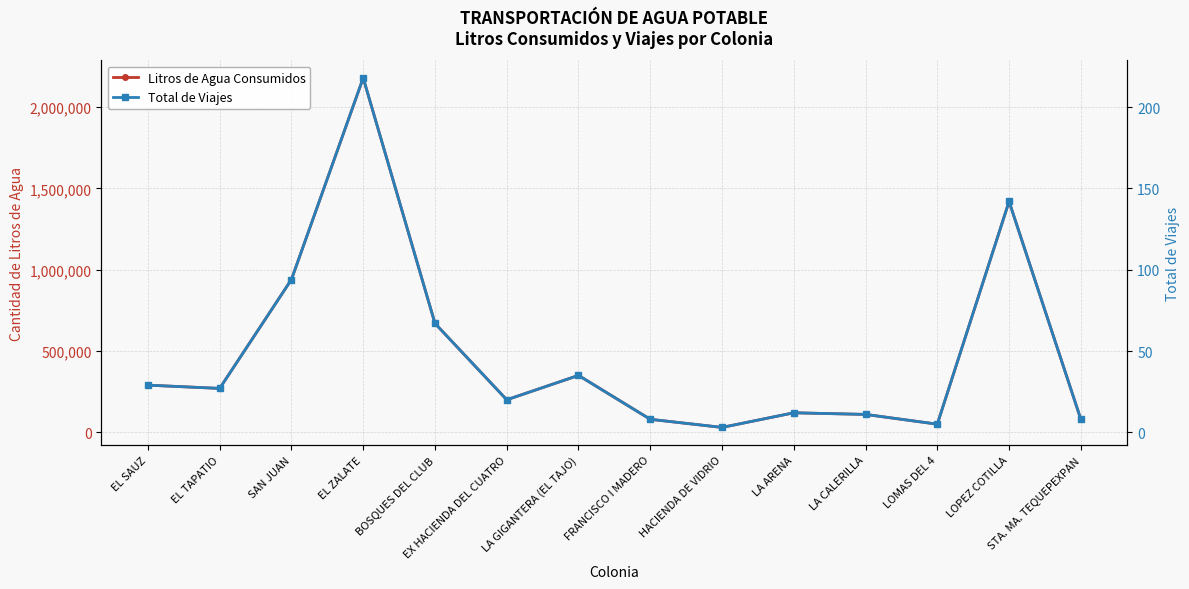

What is the difference between the highest and lowest values at STA. MA. TEQUEPEXPAN?

79992